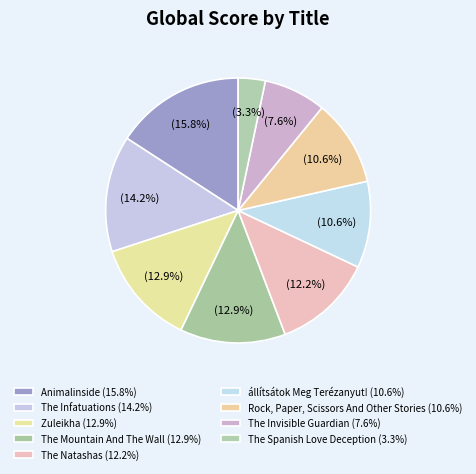

How many segments does this pie chart have?

9